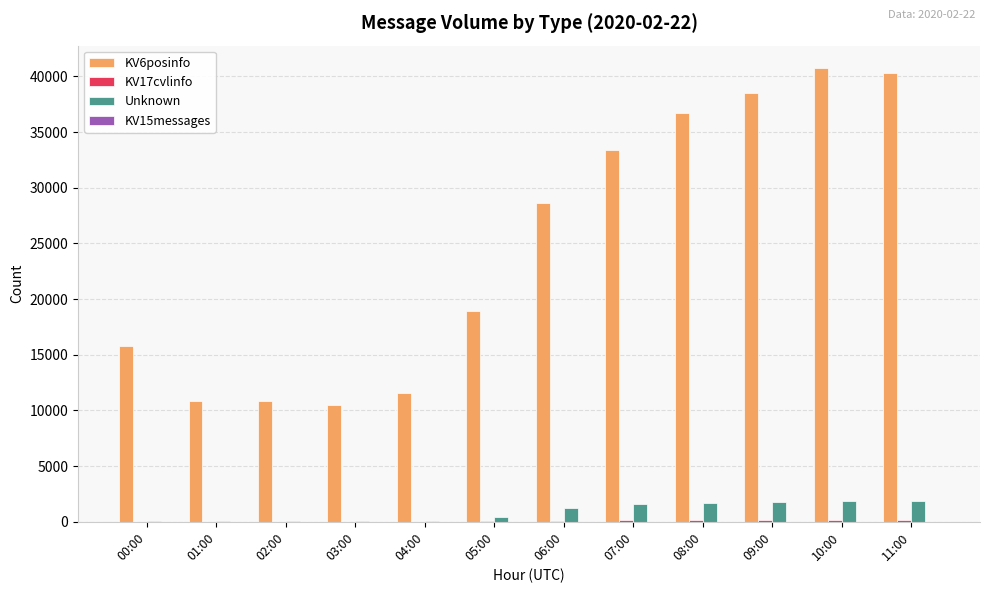

True or false: KV6posinfo has a value of 18903 at 05:00.

True